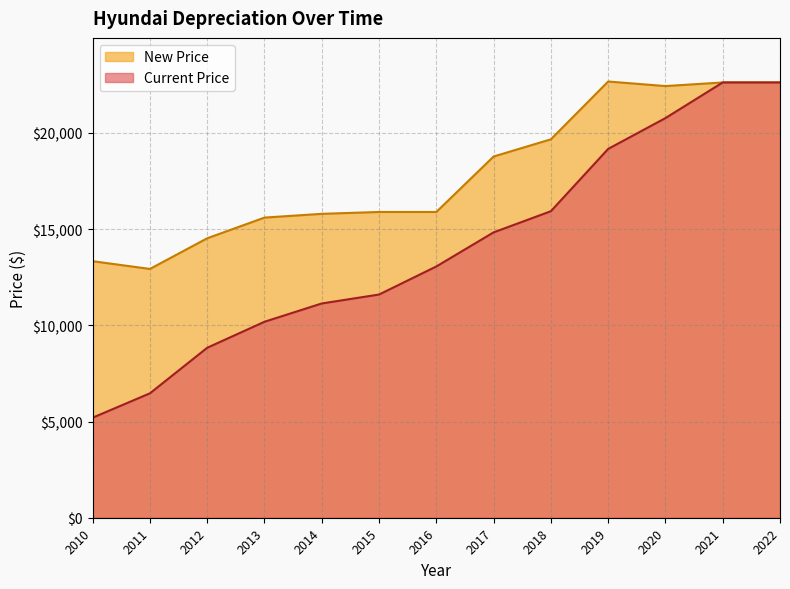

What is the spread (max minus min) of values at 2015?

4290